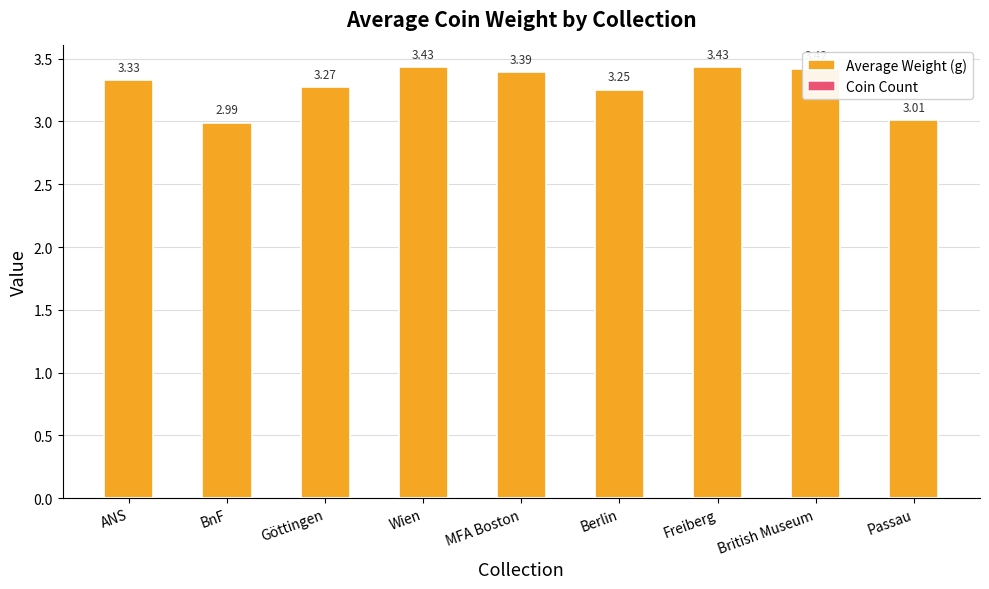

Are the bars grouped side by side (vs. stacked)?

Yes